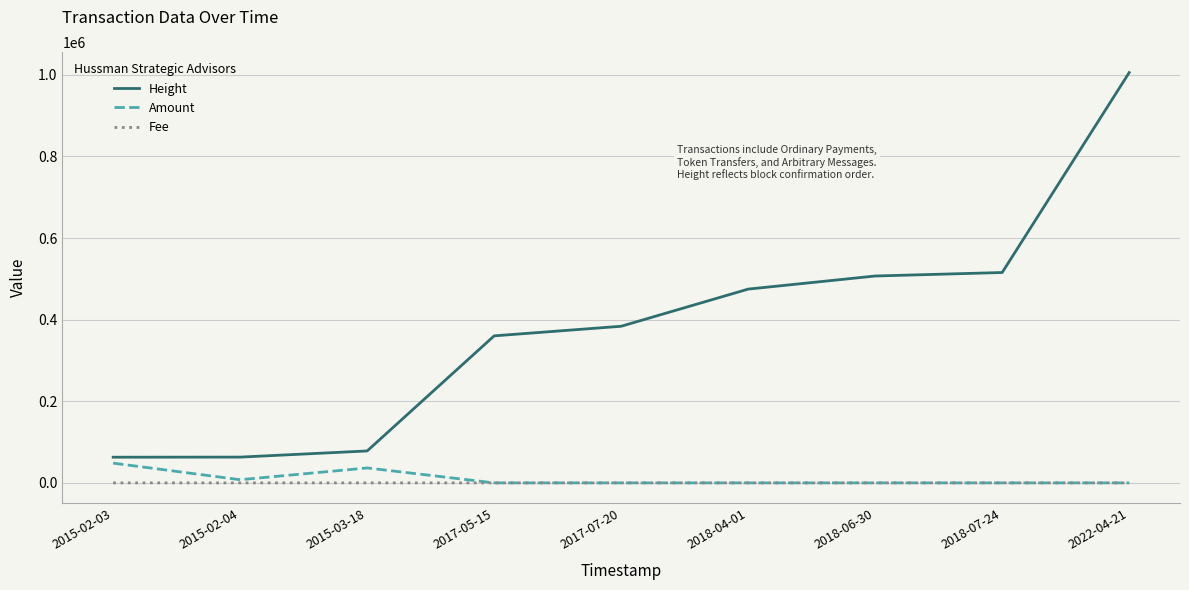

How many Fee values are between 1 and 2?

8